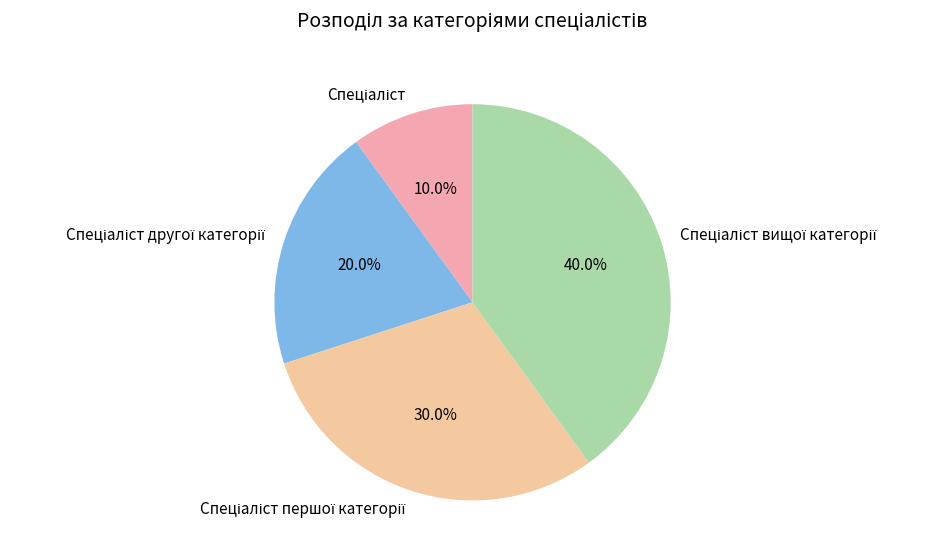

Is there a majority slice in this chart?

No